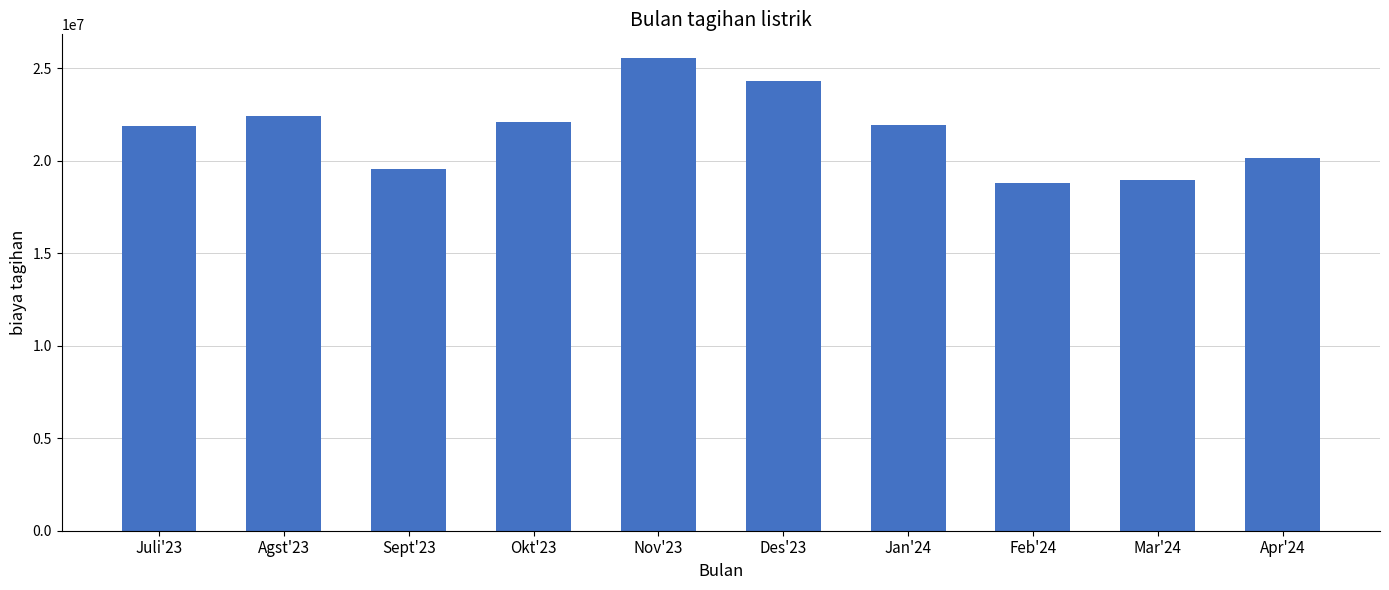

What is the sum of the values at Jan'24 and Sept'23?

41492813